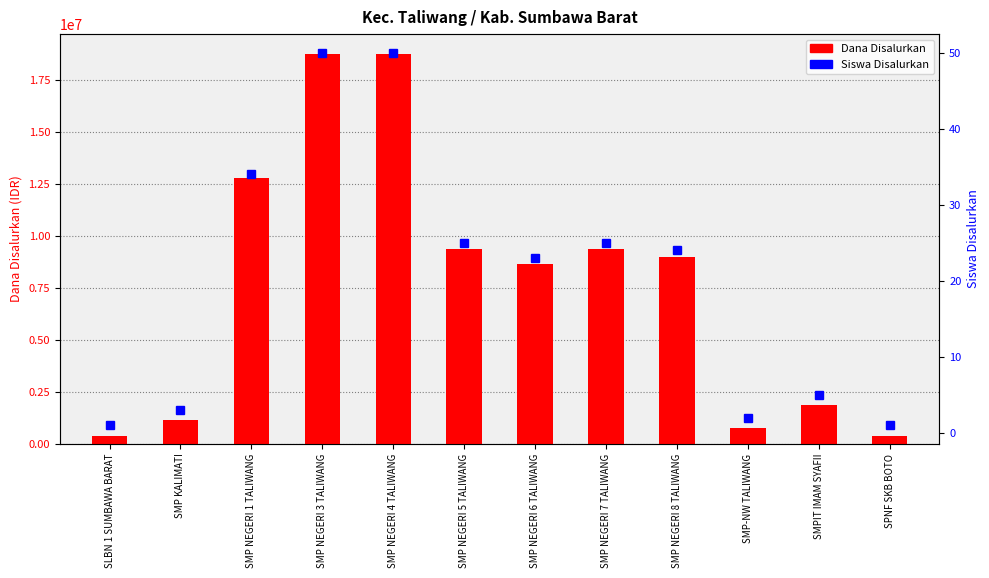

What position from the left is SMP NEGERI 4 TALIWANG?

5